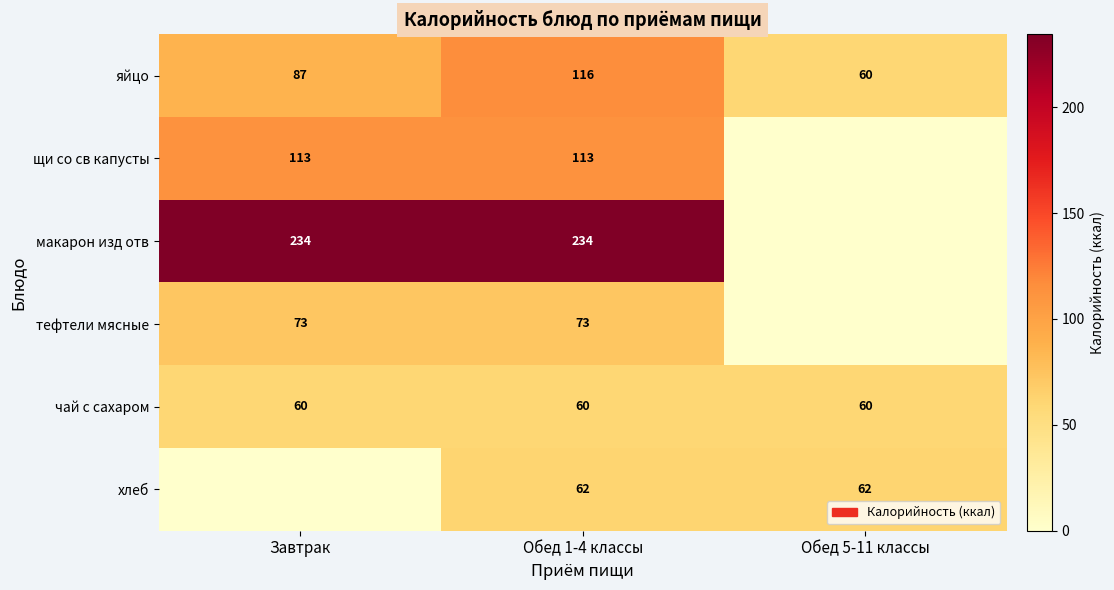

What is the difference between the highest and lowest values at Завтрак?

234.4